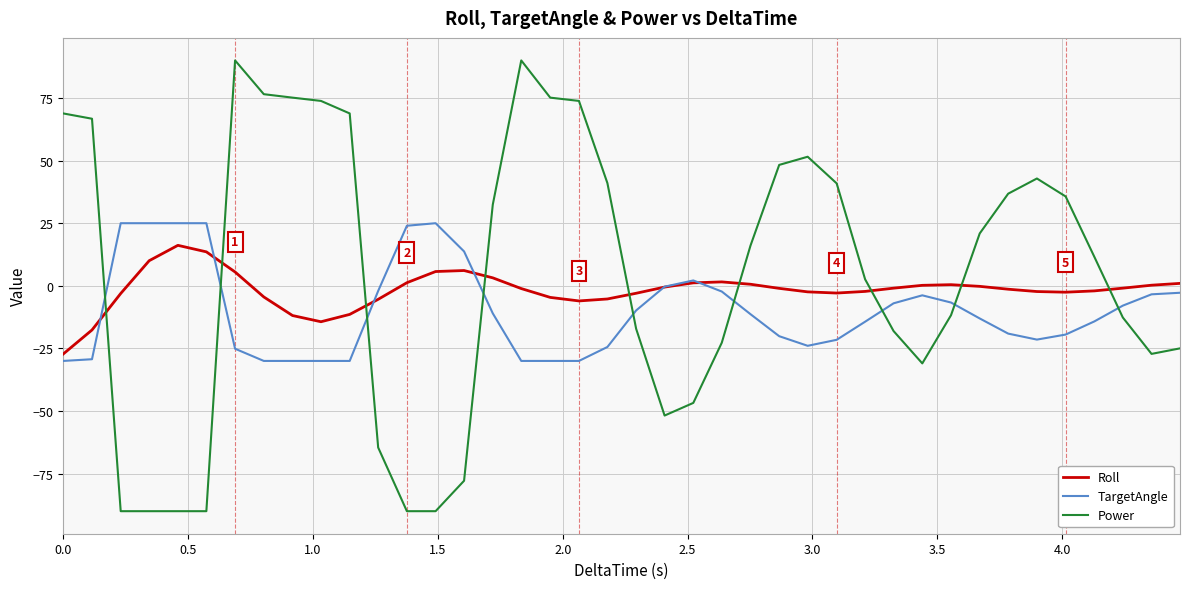

What is the maximum value shown in the chart?

90.0